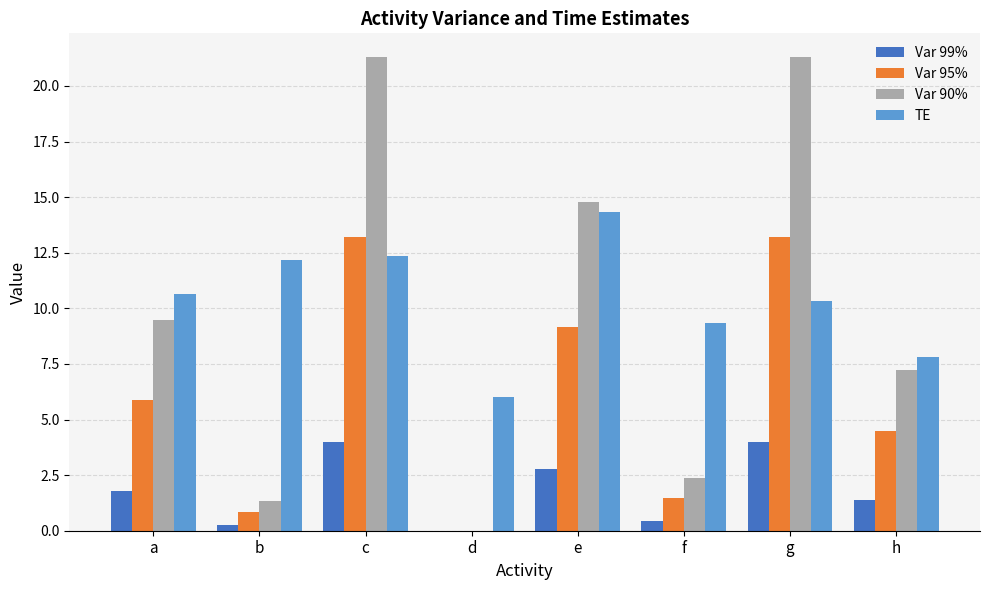

Read the Var 90% value at a.

9.5